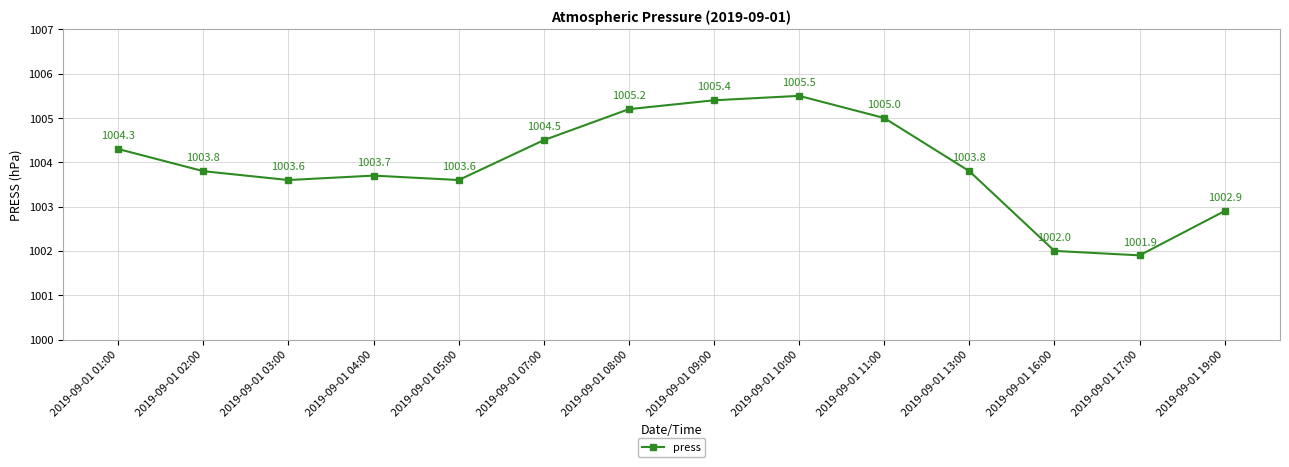

Between 2019-09-01 03:00 and 2019-09-01 13:00, which is larger?

2019-09-01 13:00